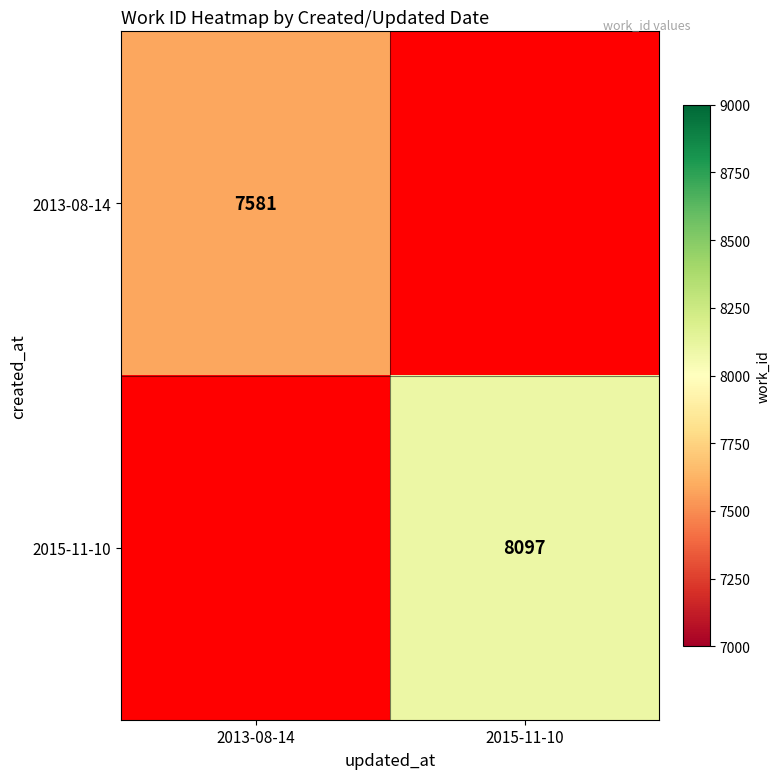

The 2015-11-10 series shows 4278 at 2015-11-10. True or false?

False